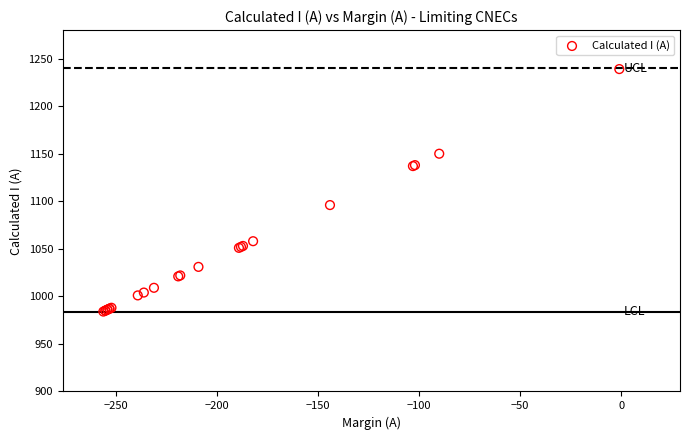

What Y value in the scatter plot is closest to 1111?

1096